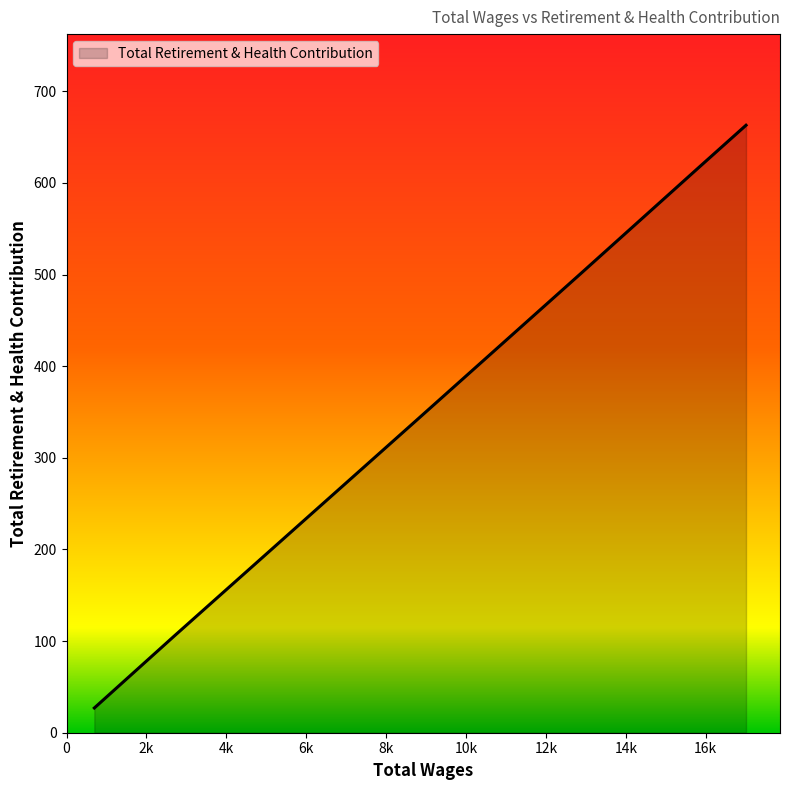

True or false: the data has more than 0 interior local peaks.

False